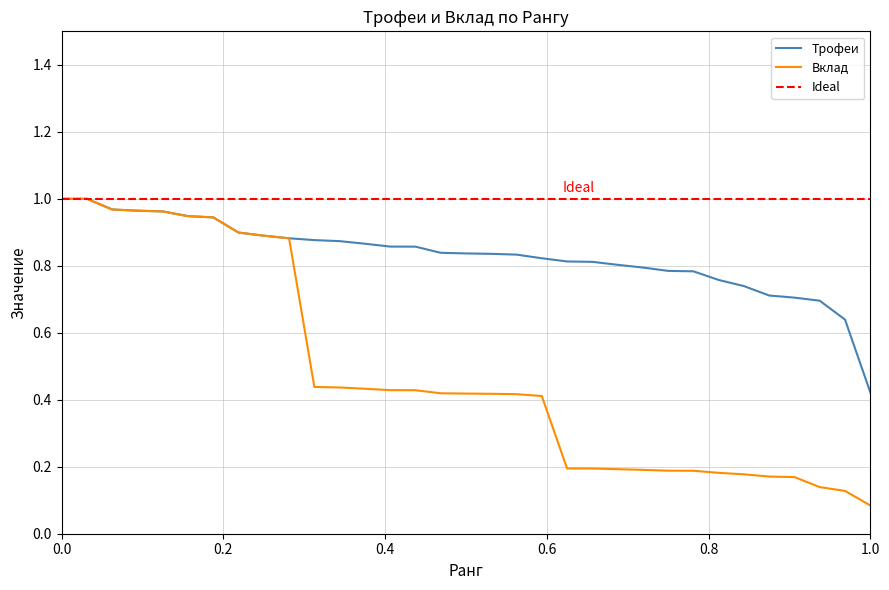

True or false: Трофеи has more than 1 points higher than both neighbors.

False